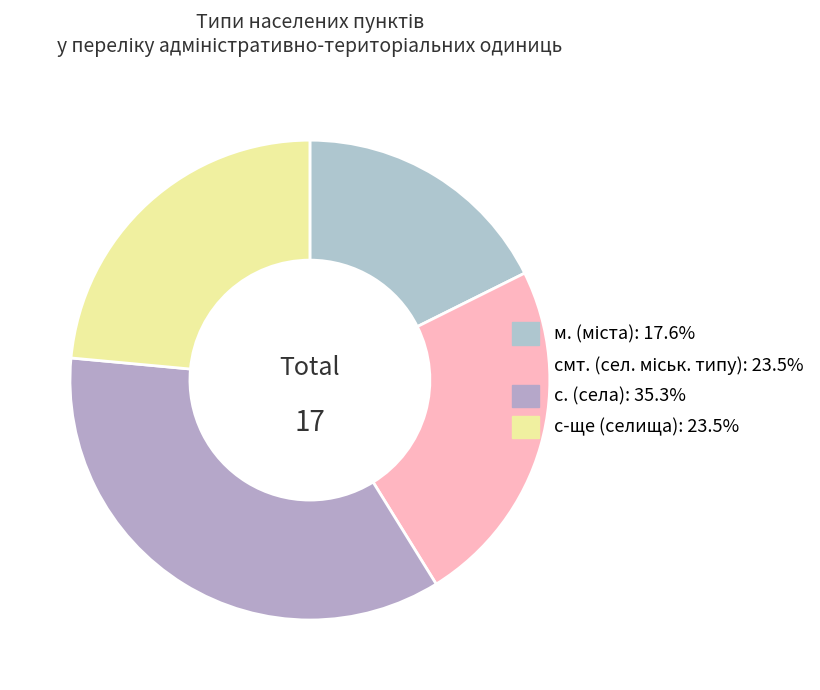

How many segments does this pie chart have?

4